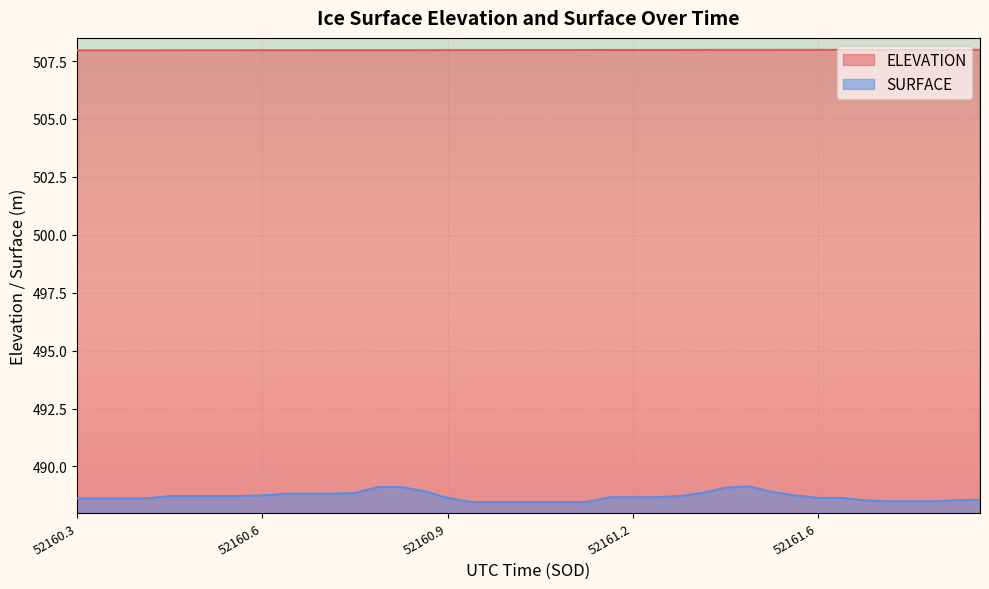

What is the label of the 22nd point from the right?

52160.9996